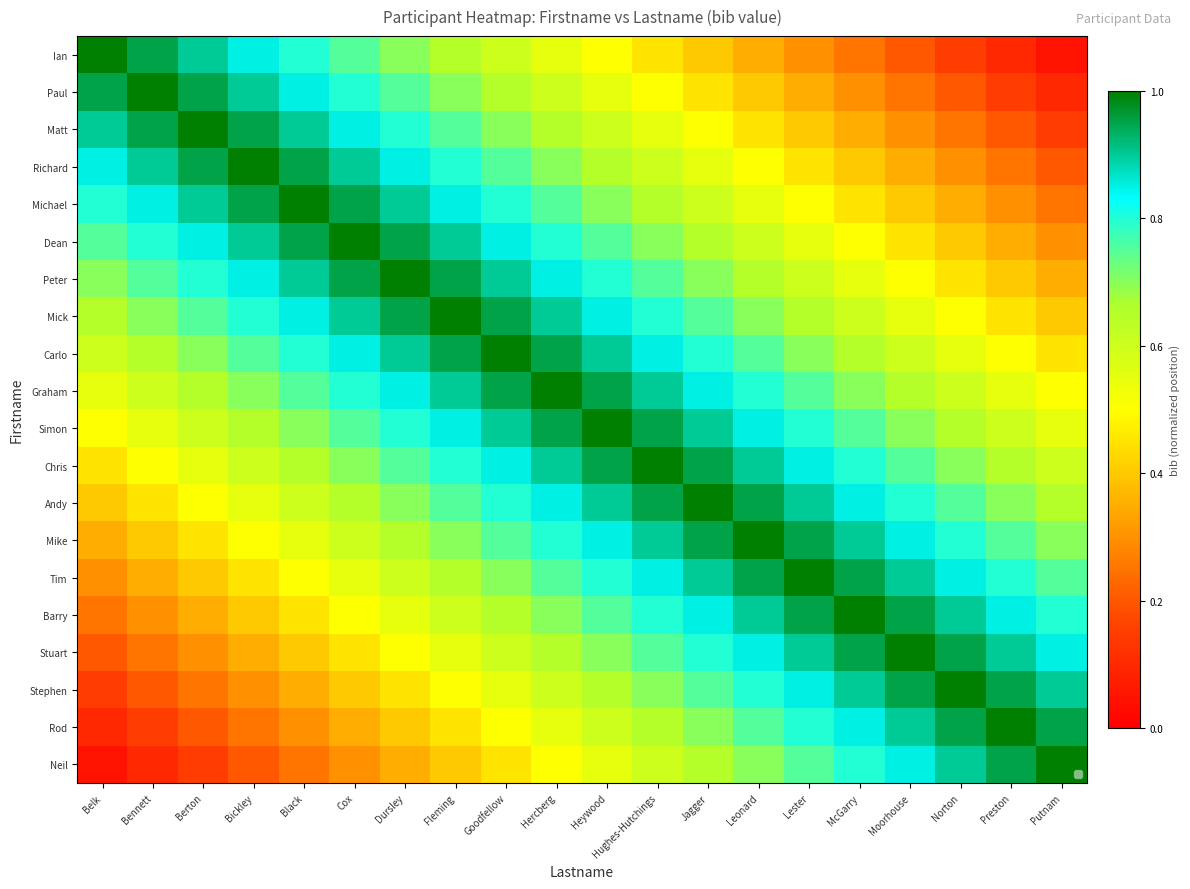

What is the total value across all series at Heywood?

15.0